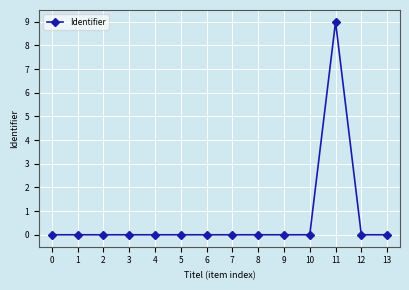

Count the number of categories in the chart.

14